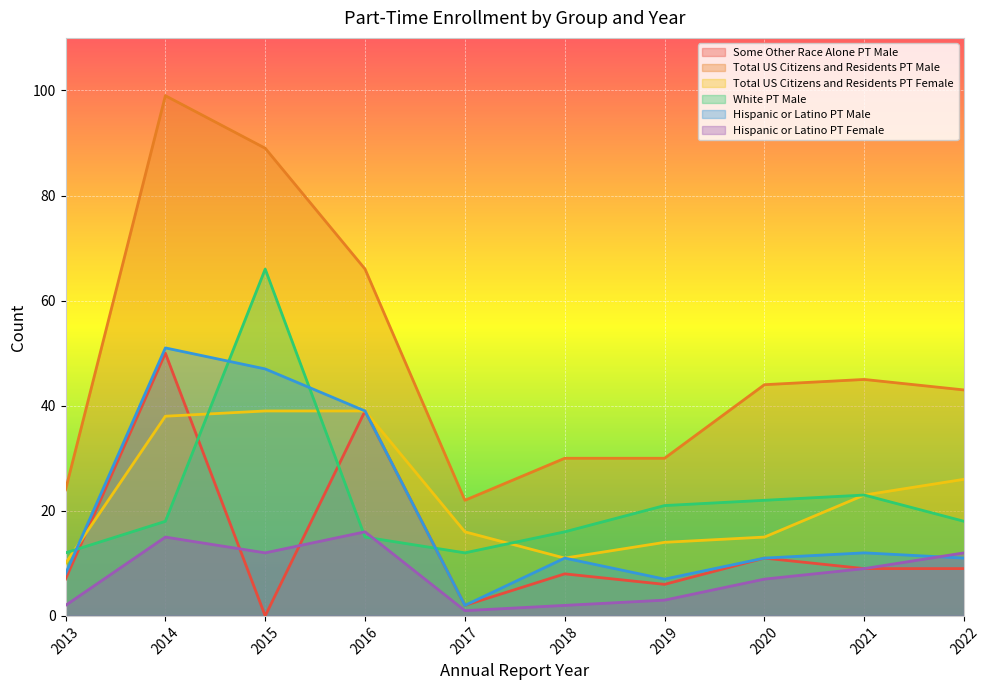

The value of Hispanic or Latino PT Male at 2015 is 47. True or false?

True